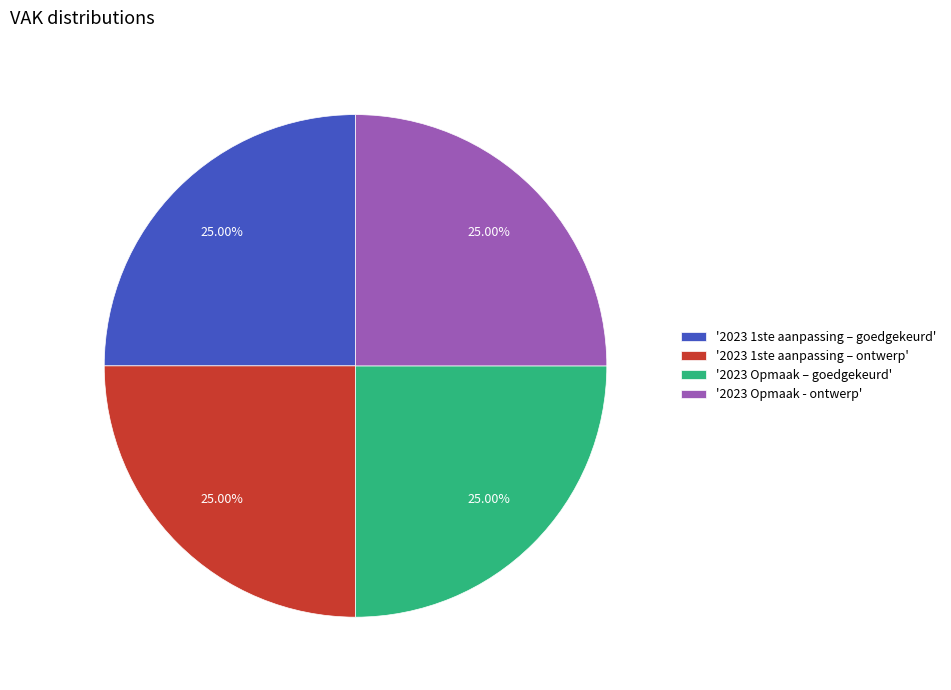

Does '2023 1ste aanpassing – goedgekeurd' represent more than half of the total?

No